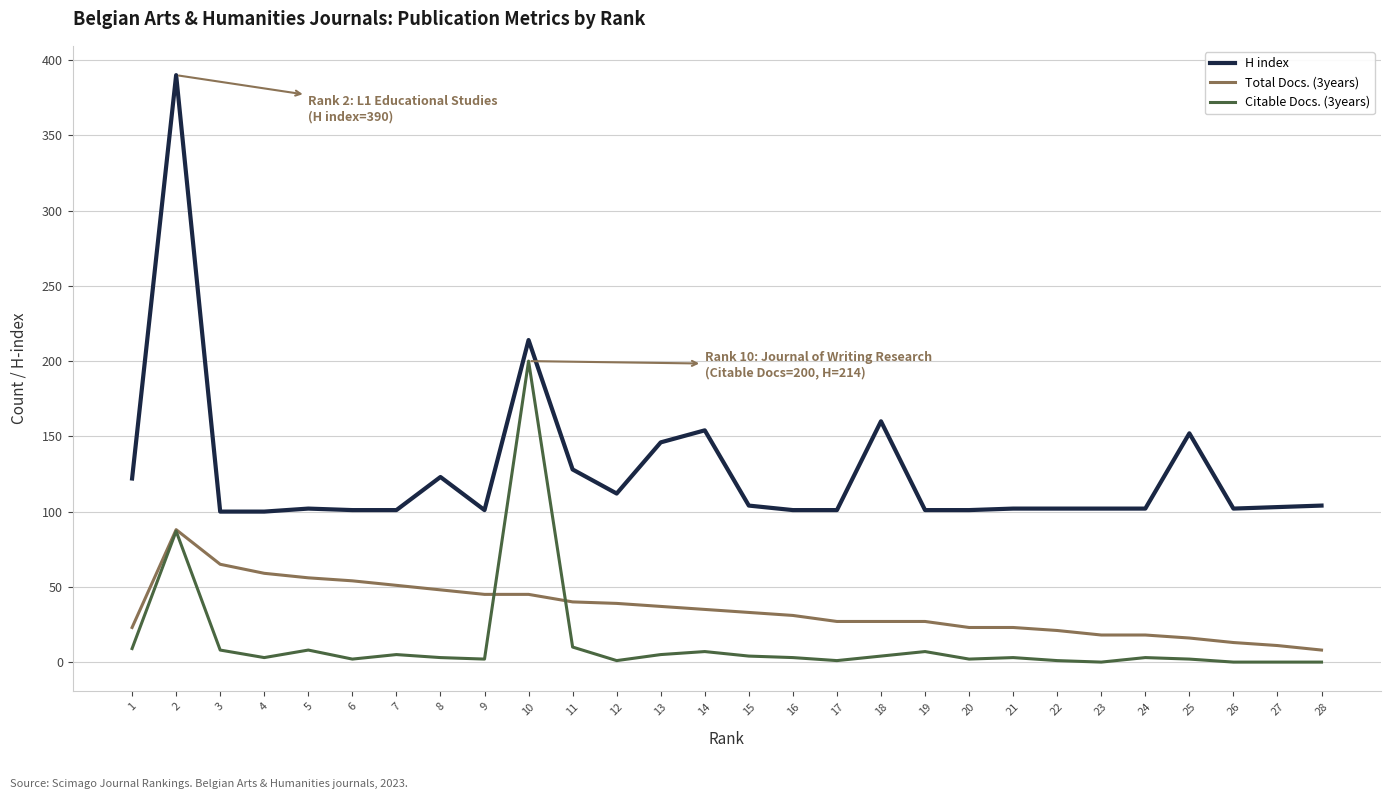

What is the total value across all series at 21?

128